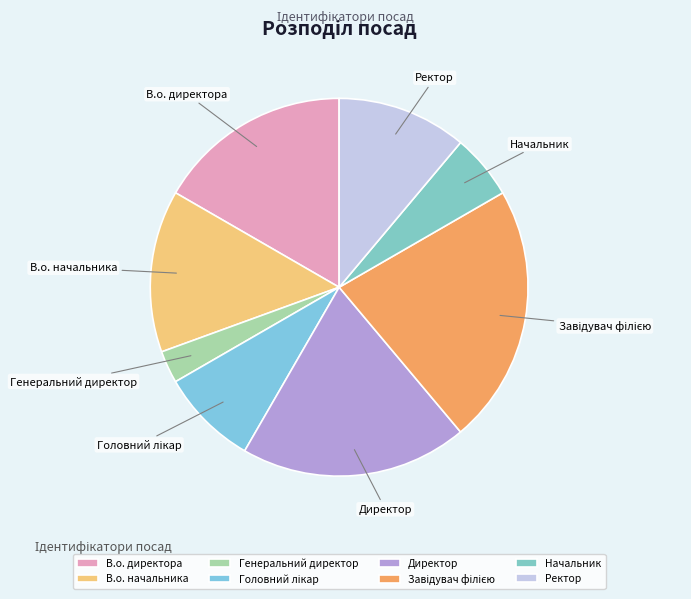

Approximately how many times larger is the value at В.о. начальника compared to Директор?

0.7